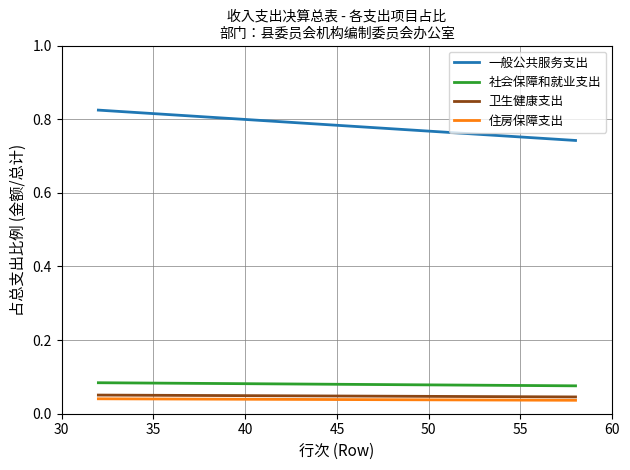

At 30, list the series in order from smallest to largest.

住房保障支出, 卫生健康支出, 社会保障和就业支出, 一般公共服务支出